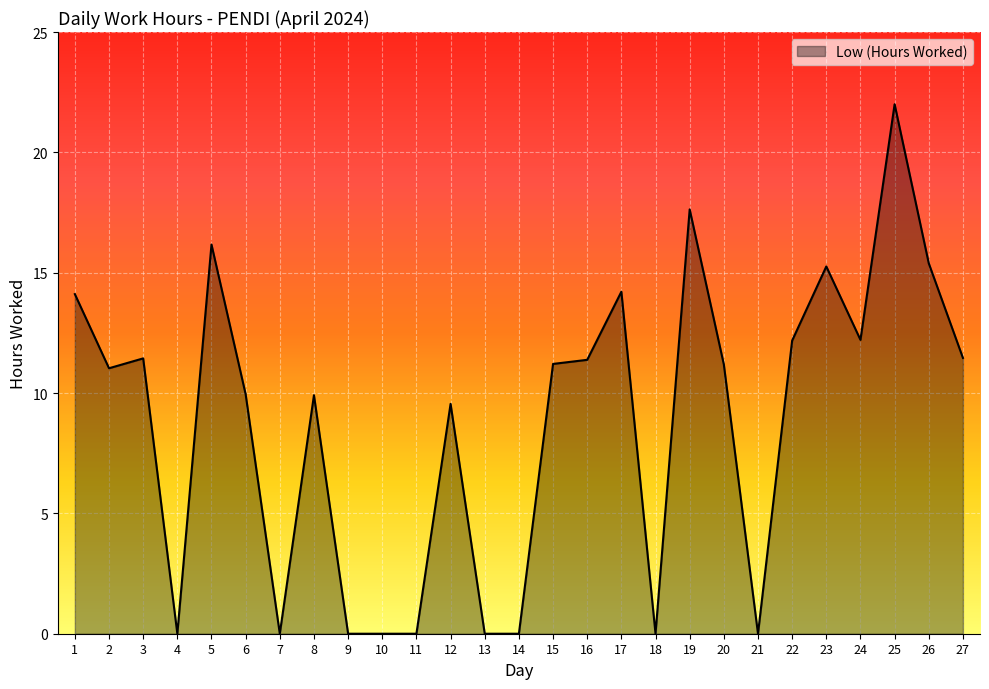

The chart shows a value of 6.3 at 25. True or false?

False